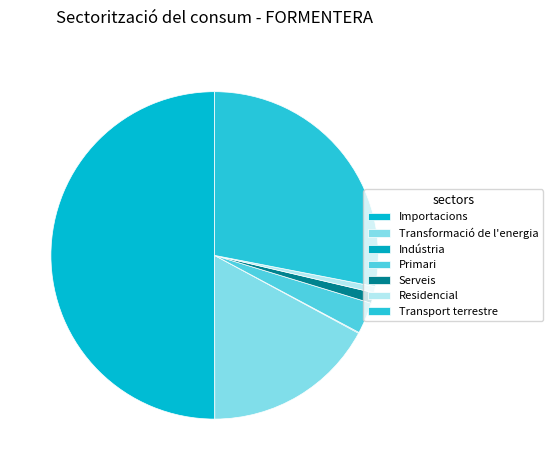

Which has a higher value, Indústria or Transformació de l'energia?

Transformació de l'energia